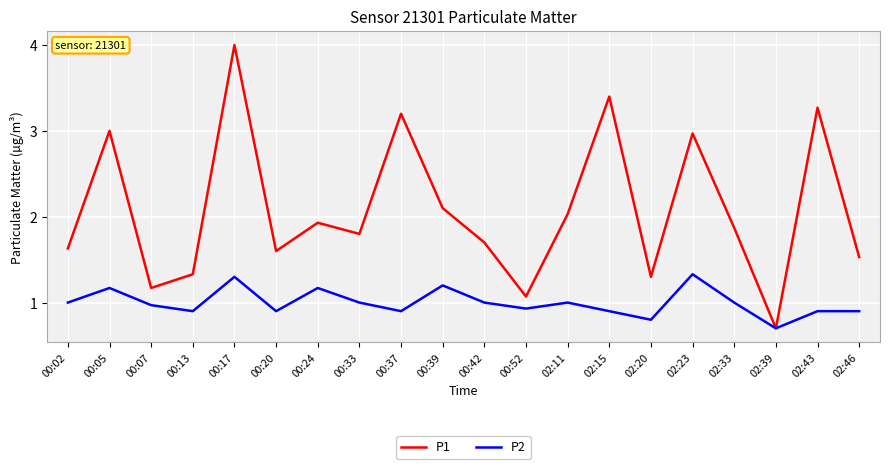

Rank the series at 02:15 from highest to lowest value.

P1, P2